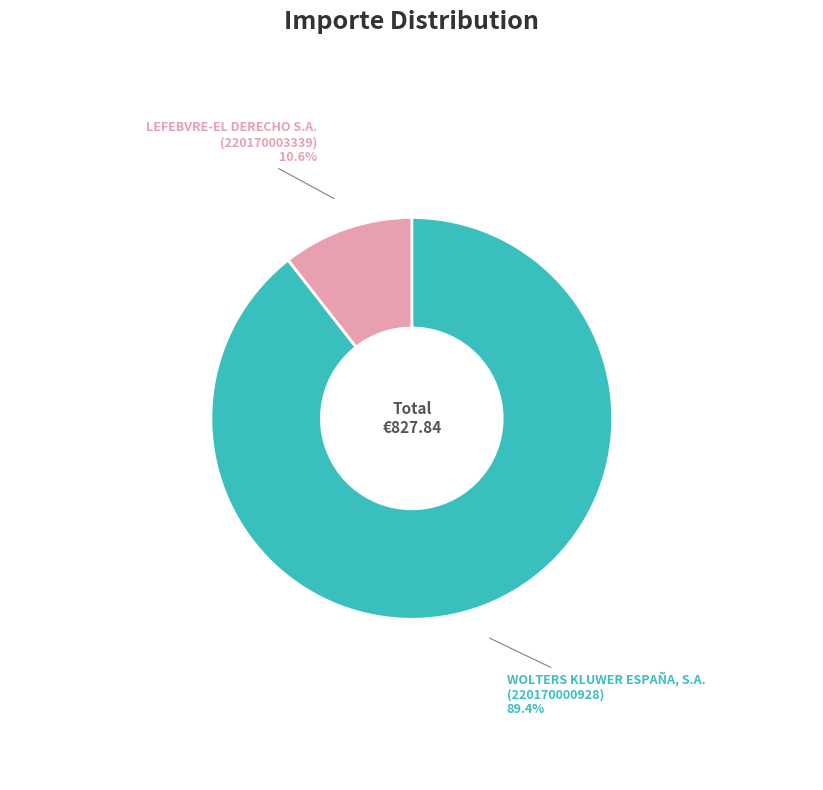

Which slice is the smallest?

LEFEBVRE-EL DERECHO S.A. (220170003339)